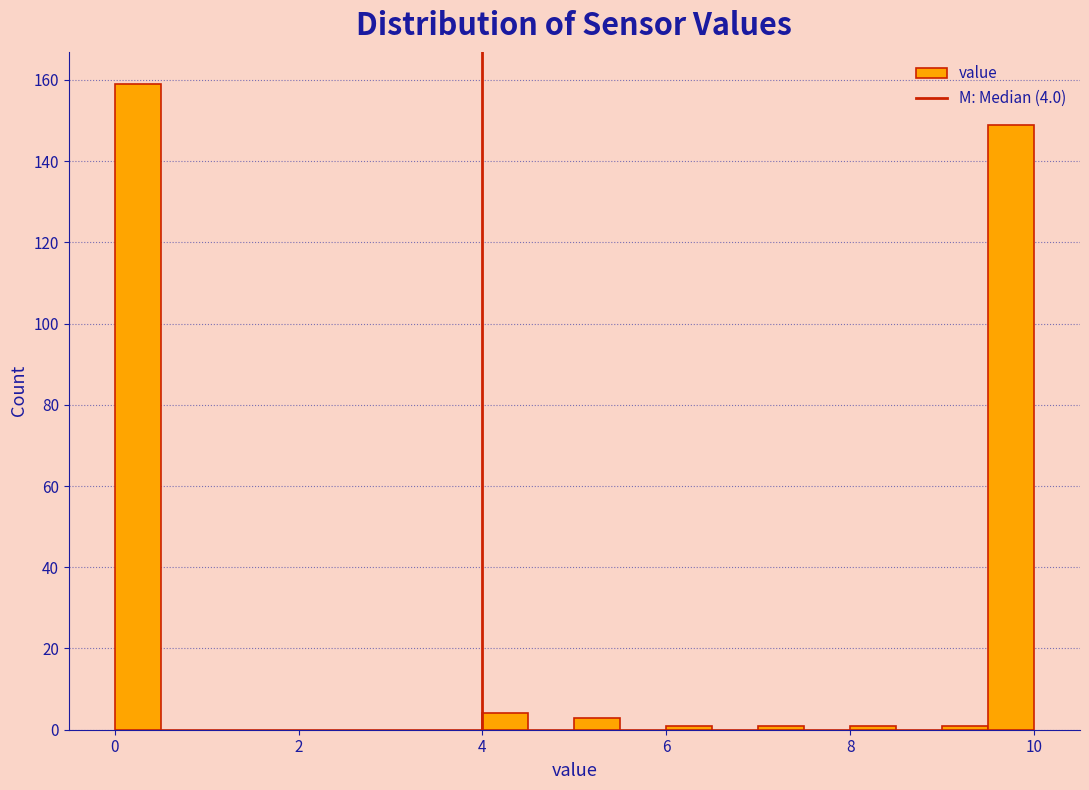

Around what value on the x-axis is the tallest bar? Give the approximate position of its centre, as read against the axis.

0.2